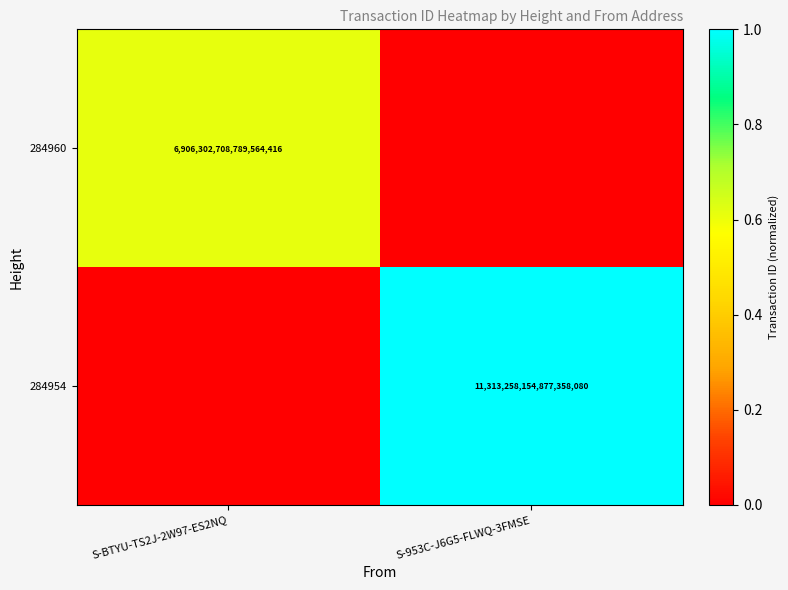

The value of 284960 at S-BTYU-TS2J-2W97-ES2NQ is 9078020382960038912. True or false?

False